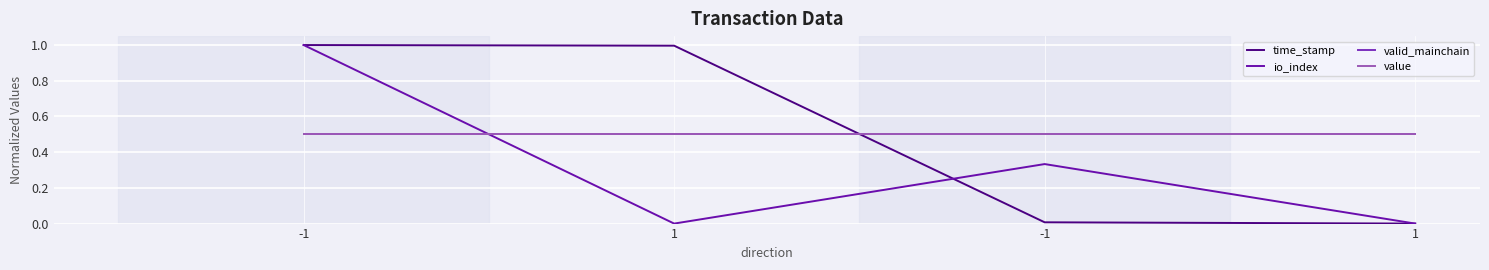

What is the difference between the maximum and minimum values in the time_stamp series?

1.0